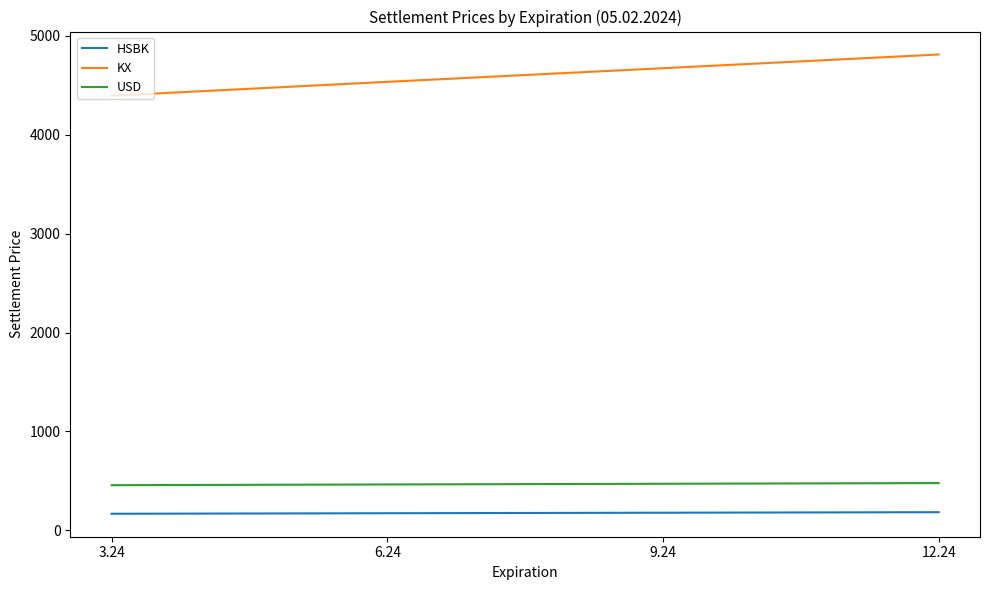

Which series has the largest total across all categories?

KX